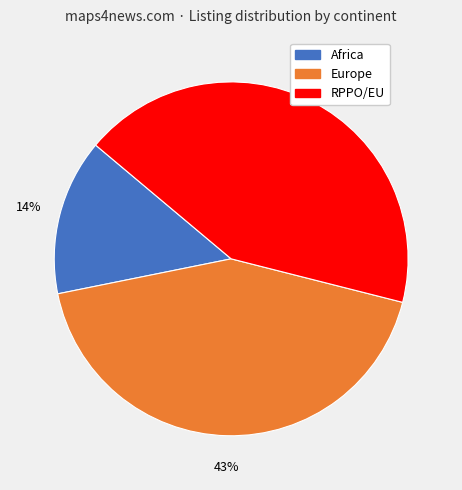

Count the number of slices in the pie.

3